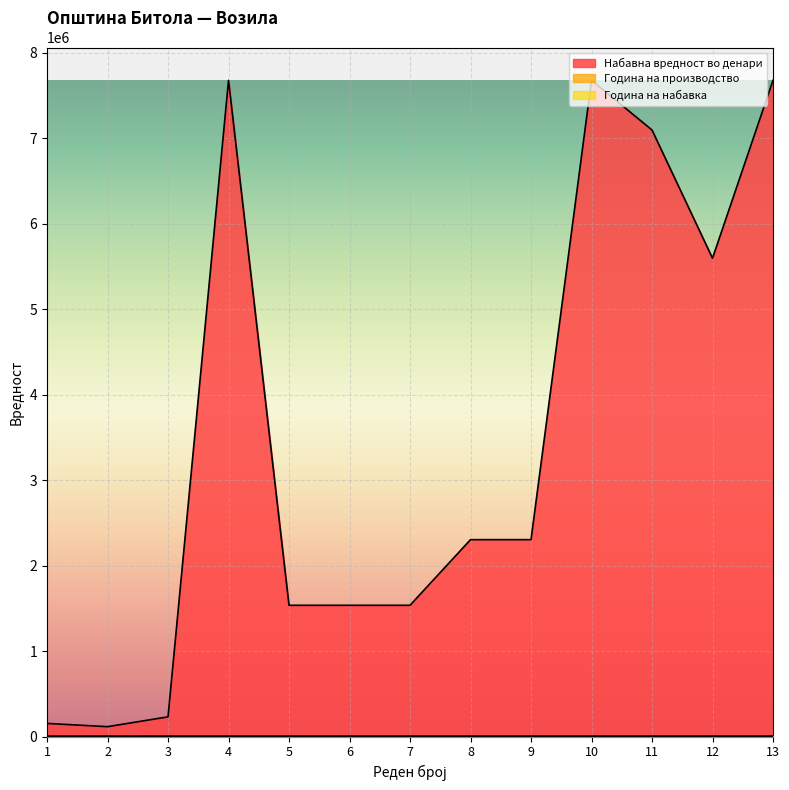

At which category is the sum across all series the highest?

4